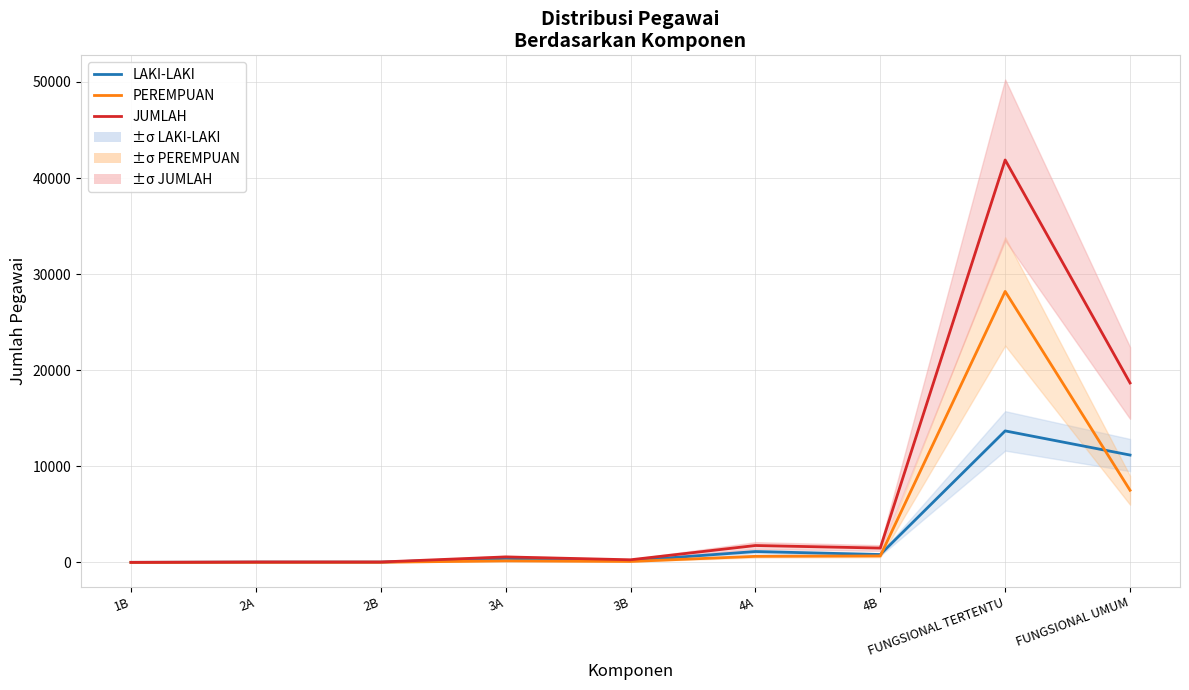

True or false: PEREMPUAN has more than 1 points higher than both neighbors.

True